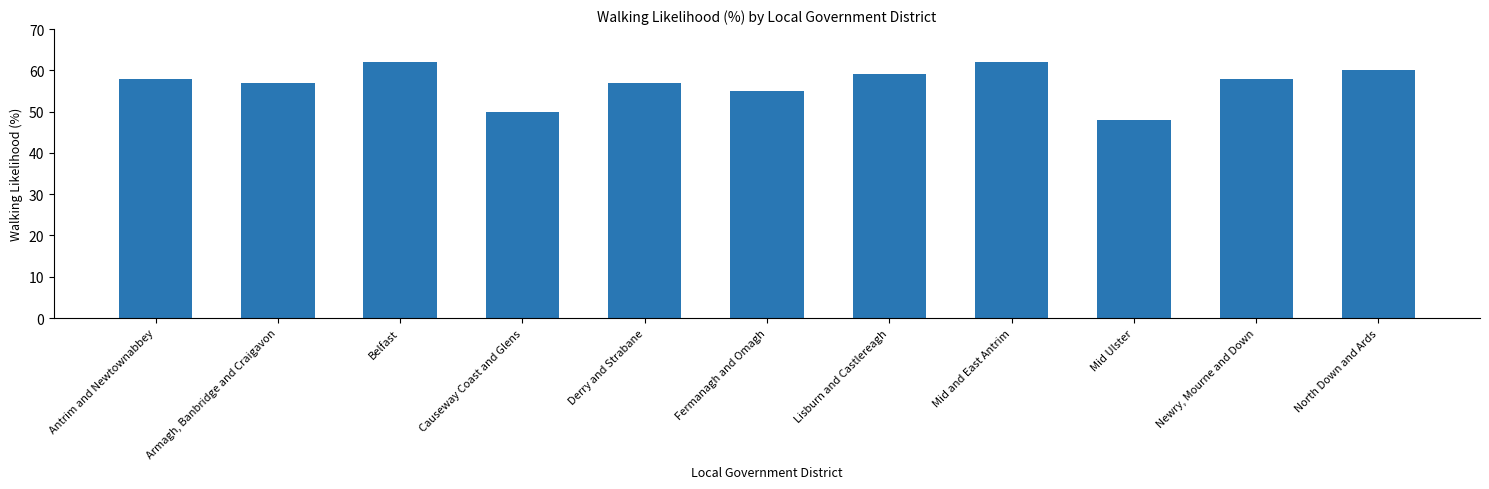

What is the difference between the values at Newry, Mourne and Down and Causeway Coast and Glens?

8